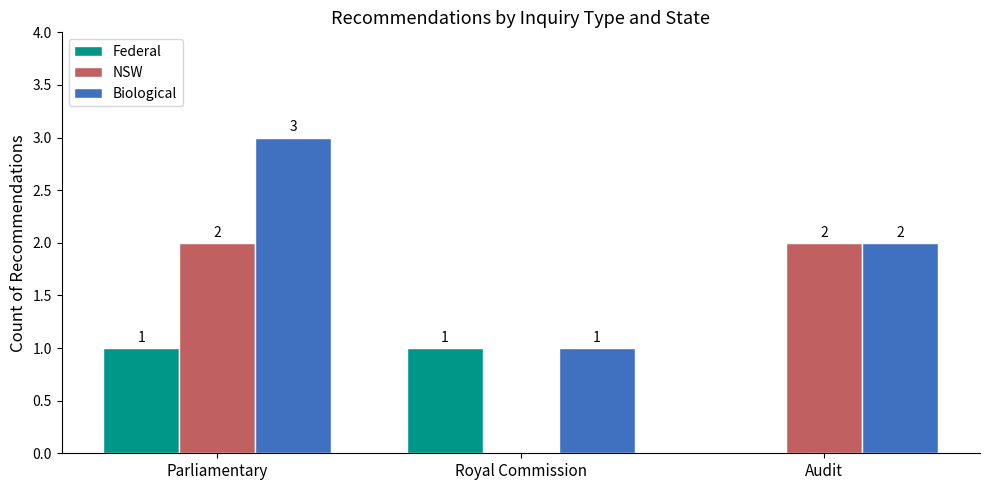

Which series has the largest total across all categories?

Biological